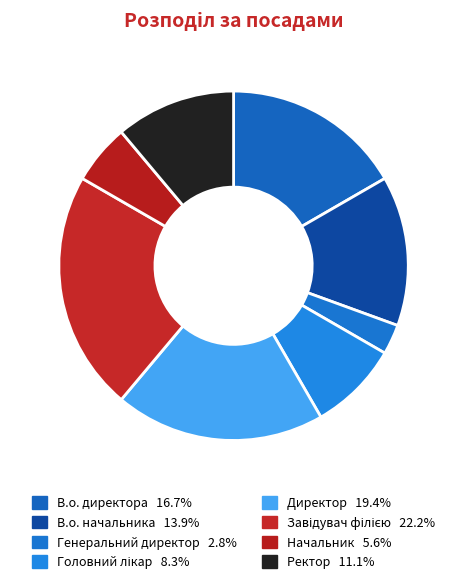

Count the number of slices in the pie.

8